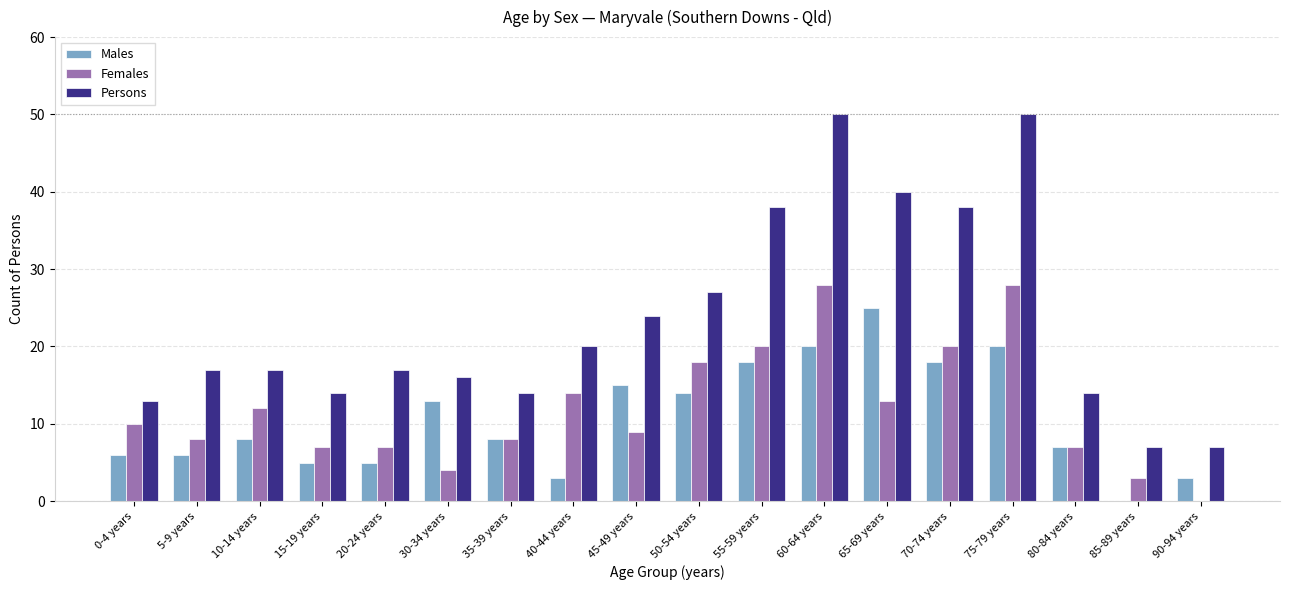

Which series has the largest range (max minus min)?

Persons